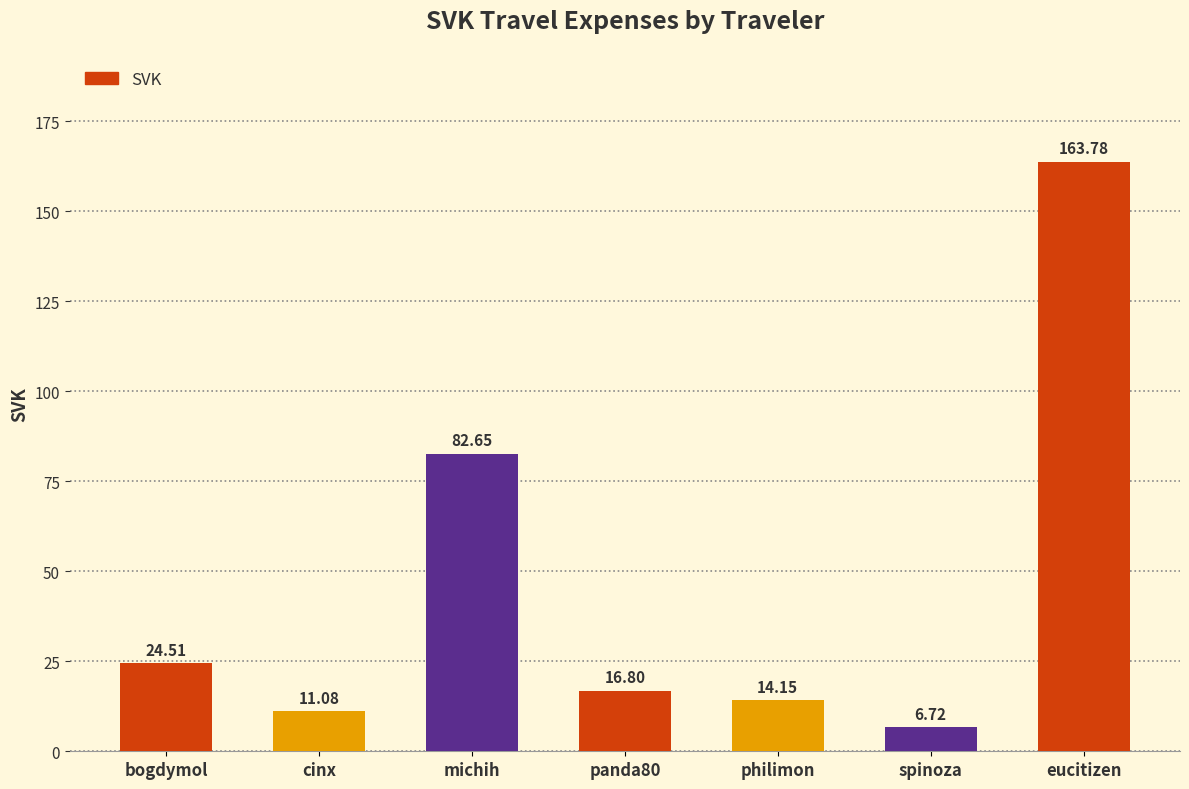

Where does the data first go above 16?

bogdymol